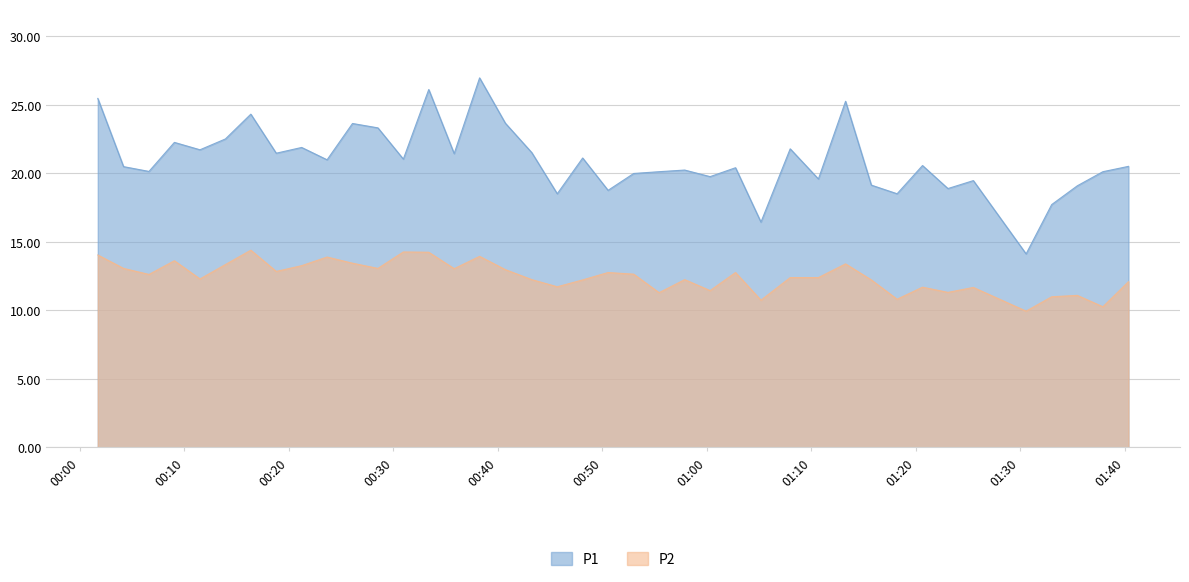

True or false: P2 and P1 intersect in this chart.

False